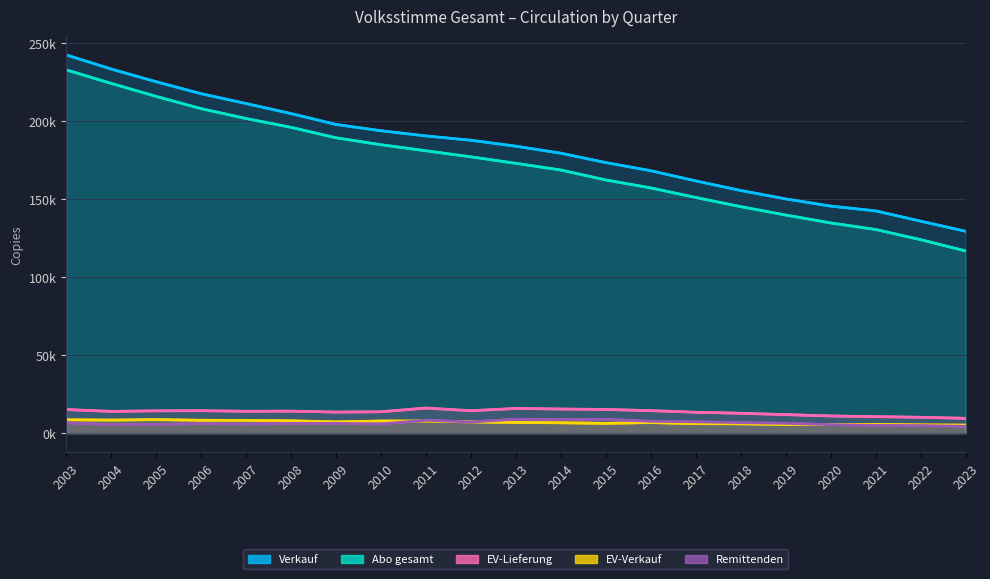

The Abo gesamt series shows 274965 at 2007. True or false?

False